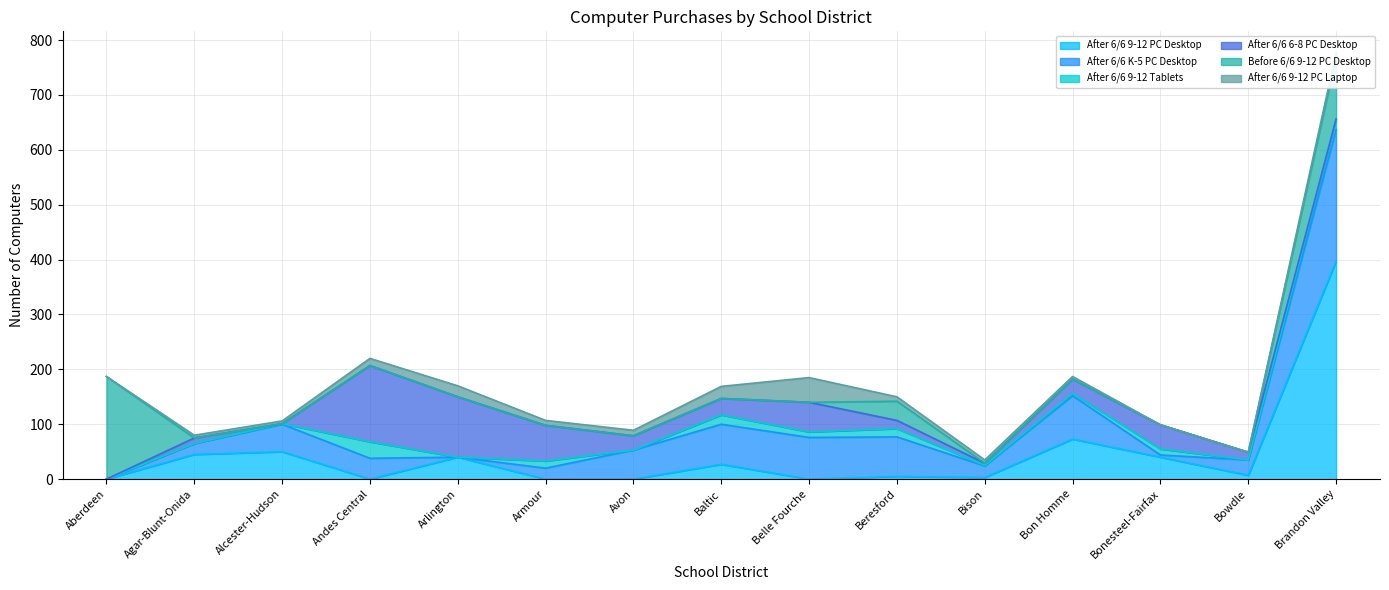

Rank the series by their maximum value, from lowest to highest.

After 6/6 9-12 Tablets, After 6/6 9-12 PC Laptop, After 6/6 6-8 PC Desktop, Before 6/6 9-12 PC Desktop, After 6/6 K-5 PC Desktop, After 6/6 9-12 PC Desktop